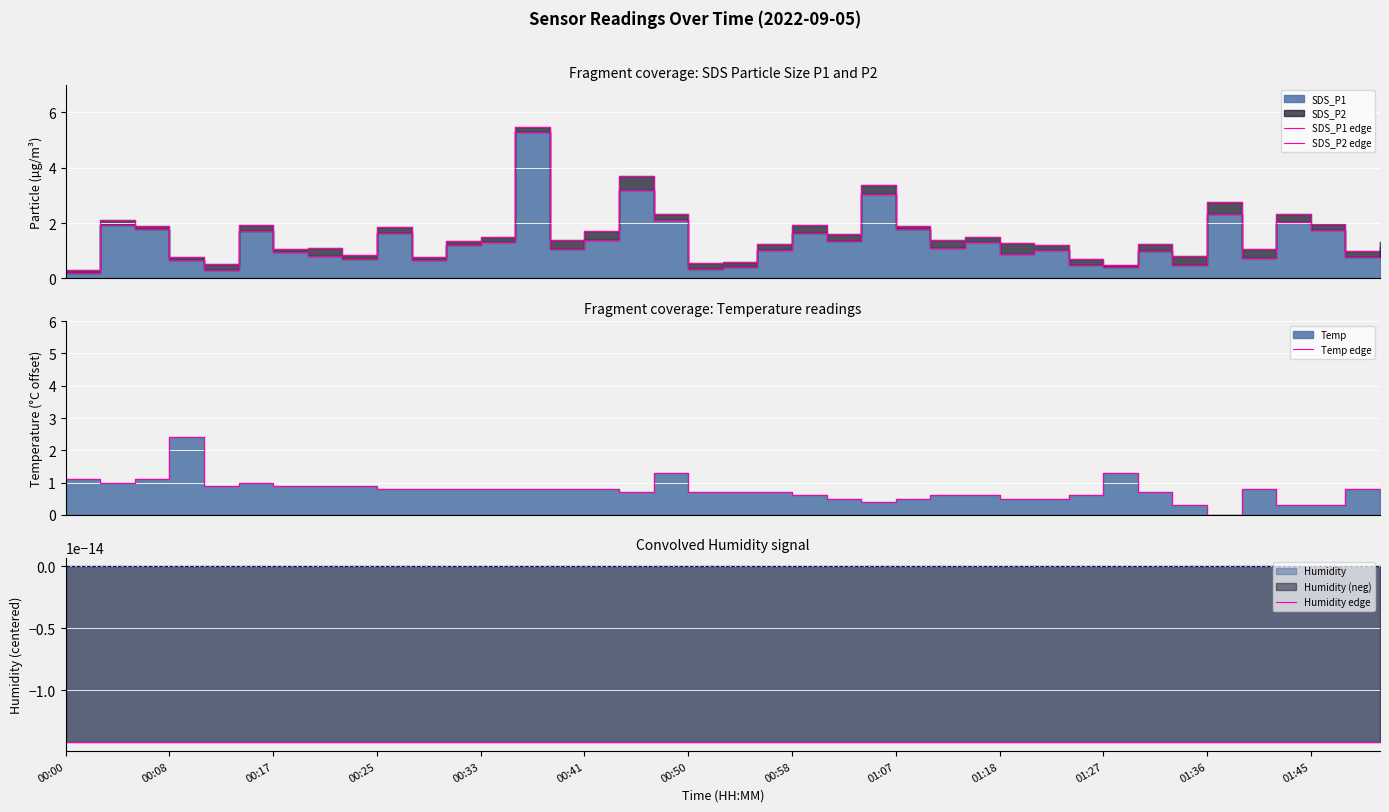

True or false: SDS_P1 edge and SDS_P2 edge cross at least once.

False